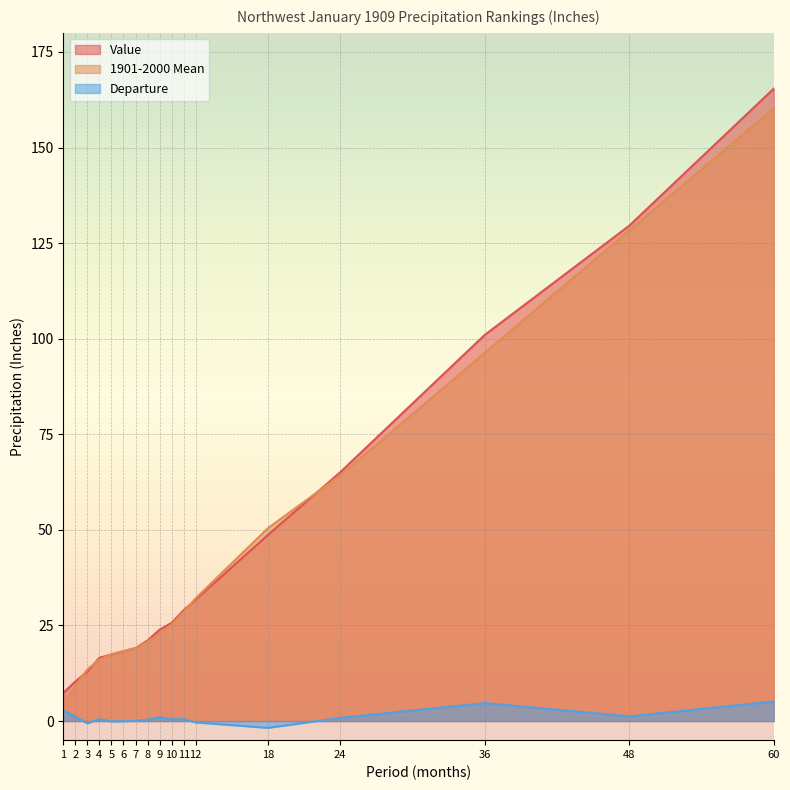

Reading right to left, what are all the values shown in this chart?

Value: 60=165.4	48=129.6	36=101.0	24=65.1	18=48.7	12=31.8	11=29.0	10=25.7	9=23.9	8=21.1	7=19.1	6=18.3	5=17.4	4=16.6	3=12.9	2=10.3	1=7.4
1901-2000 Mean: 60=160.3	48=128.3	36=96.3	24=64.3	18=50.5	12=32.1	11=28.5	10=25.3	9=22.9	8=20.8	7=19.0	6=18.3	5=17.5	4=16.1	3=13.5	2=9.2	1=4.5
Departure: 60=5.1	48=1.2	36=4.7	24=0.8	18=-1.8	12=-0.4	11=0.5	10=0.4	9=1.0	8=0.3	7=0.1	6=-0.0	5=-0.1	4=0.5	3=-0.6	2=1.2	1=2.8